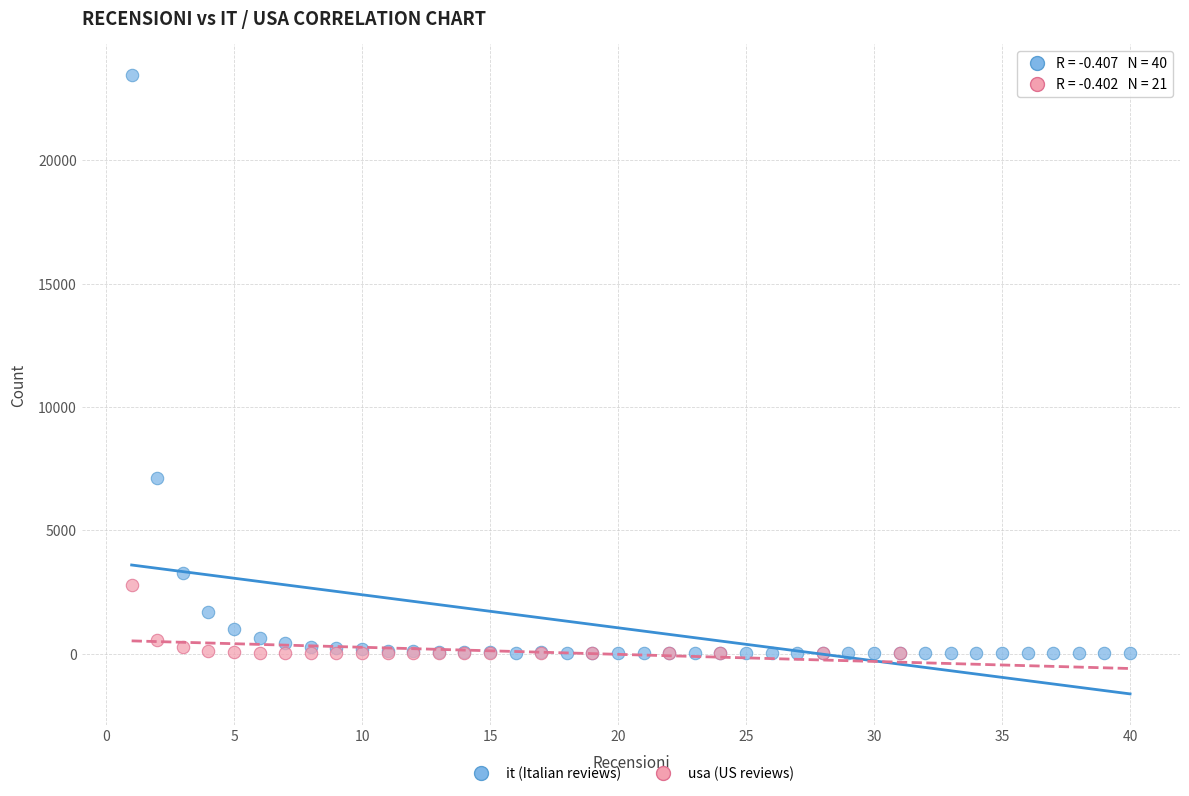

Which series has the largest Y range (max minus min)?

it (Italian reviews)